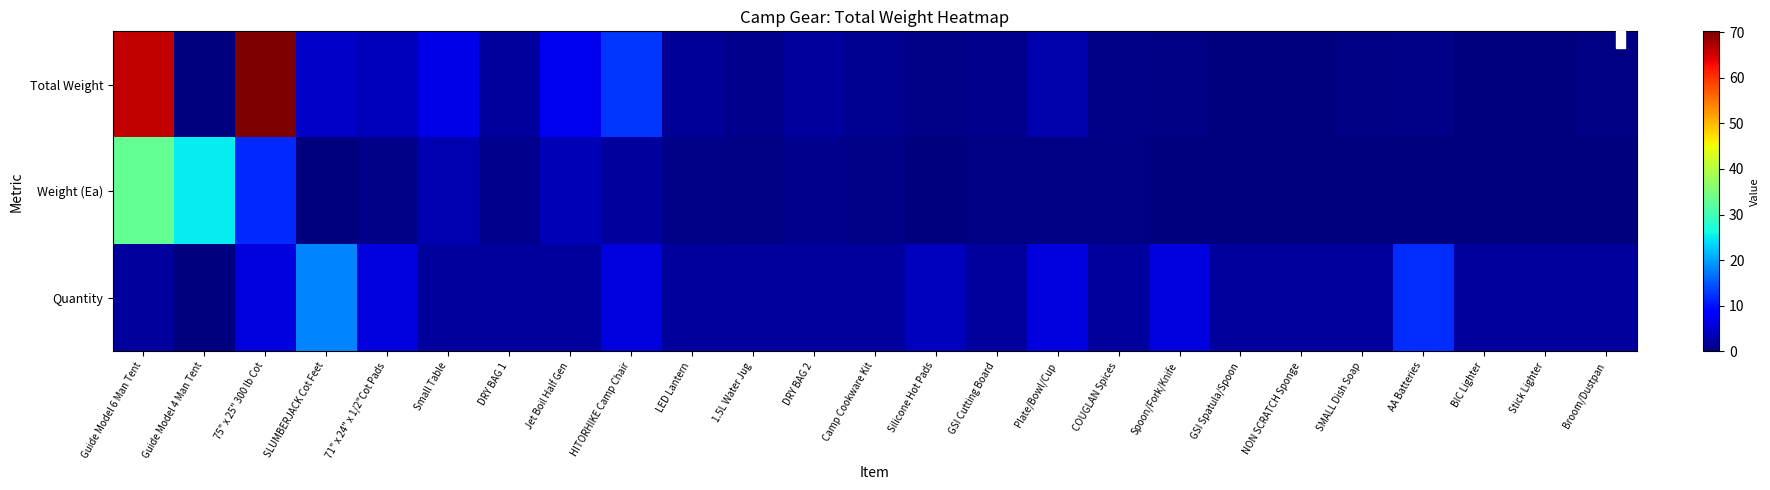

What is the greatest value displayed?

70.2